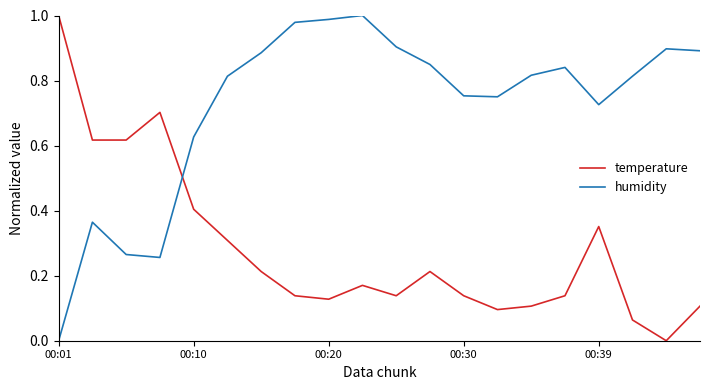

What is the sum of all temperature values?

5.6